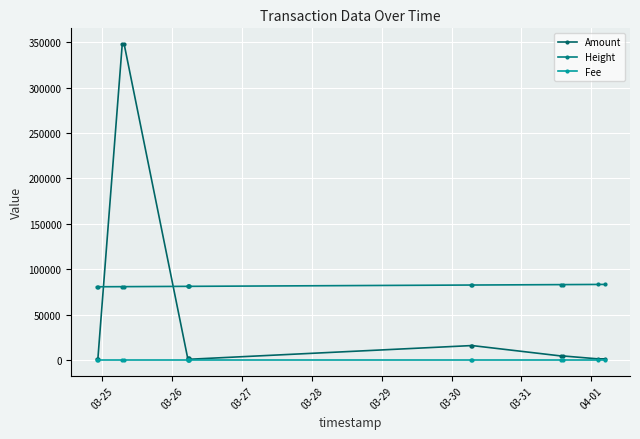

What is the lowest value of the Fee series?

1